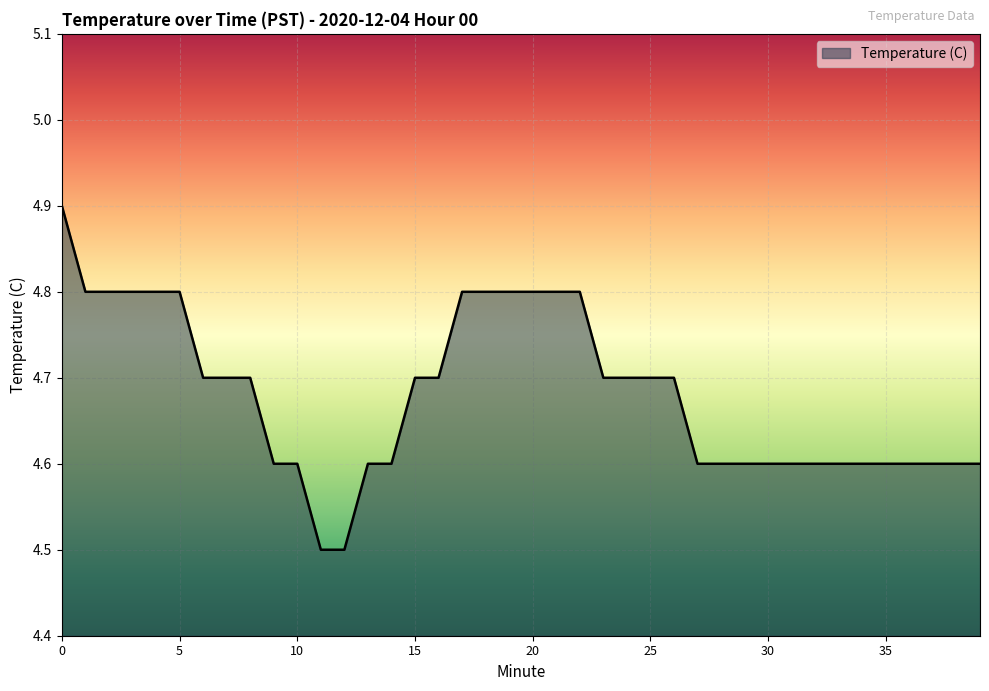

Reading left to right, list all the values displayed in this chart.

4.9	4.8	4.8	4.8	4.8	4.8	4.7	4.7	4.7	4.6	4.6	4.5	4.5	4.6	4.6	4.7	4.7	4.8	4.8	4.8	4.8	4.8	4.8	4.7	4.7	4.7	4.7	4.6	4.6	4.6	4.6	4.6	4.6	4.6	4.6	4.6	4.6	4.6	4.6	4.6